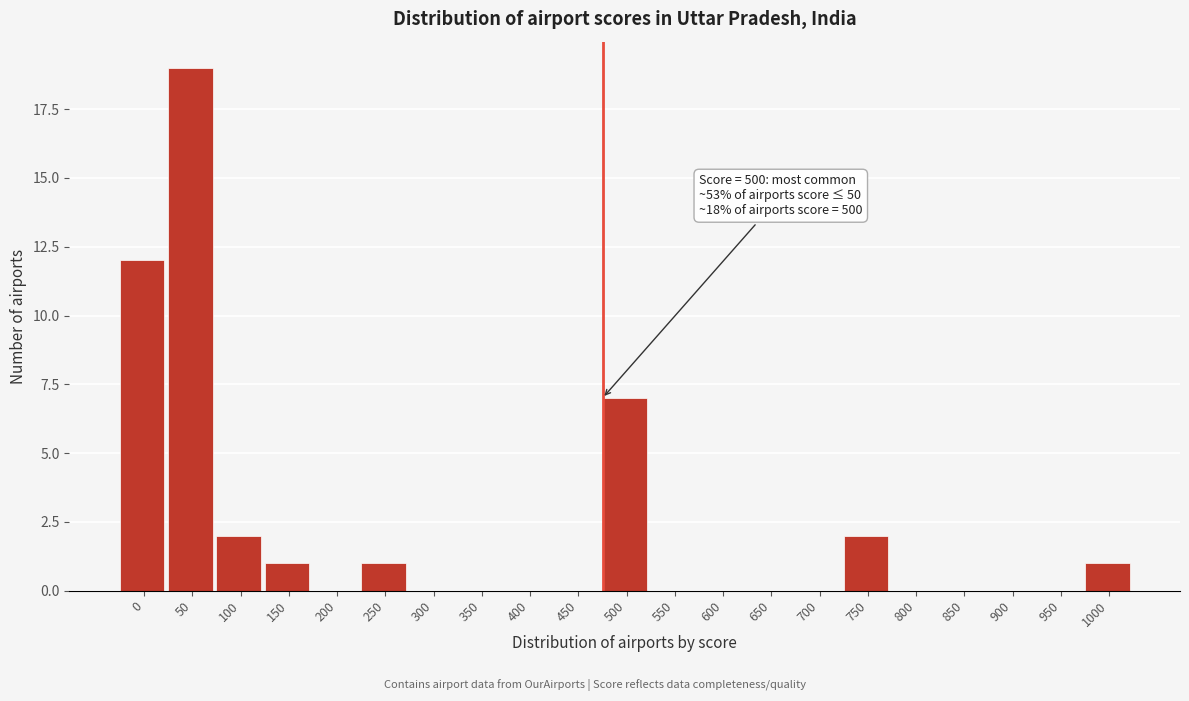

Reading right to left, extract all data points from this chart.

1000=1	950=0	900=0	850=0	800=0	750=2	700=0	650=0	600=0	550=0	500=7	450=0	400=0	350=0	300=0	250=1	200=0	150=1	100=2	50=19	0=12